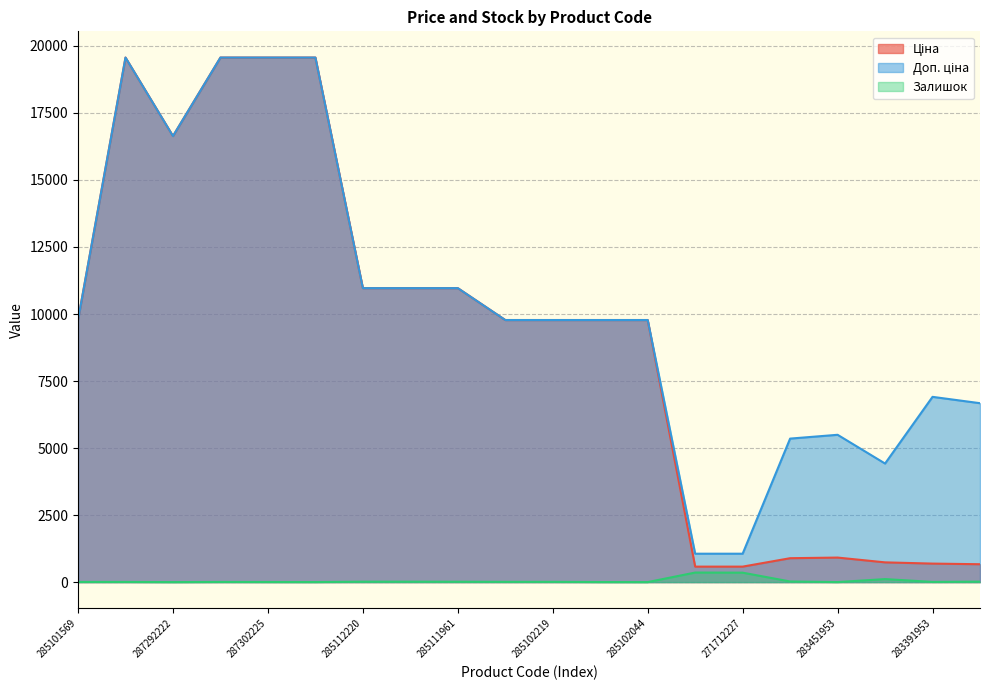

Reading right to left, list all the values displayed in this chart.

Ціна: 667.4	691.0	737.2	915.8	892.2	578.1	578.1	9775.5	9775.5	9775.5	9775.5	10964.4	10964.4	10964.4	19564.9	19564.9	19564.9	16636.8	19564.9	9775.5
Доп. ціна: 6673.6	6910.3	4423.0	5495.0	5353.1	1060.0	1060.0	9775.5	9775.5	9775.5	9775.5	10964.4	10964.4	10964.4	19564.9	19564.9	19564.9	16636.8	19564.9	9775.5
Залишок: 19.0	8.0	113.0	2.0	24.0	353.0	357.0	1.0	3.0	11.0	11.0	15.0	17.0	17.0	3.0	5.0	7.0	1.0	7.0	7.0